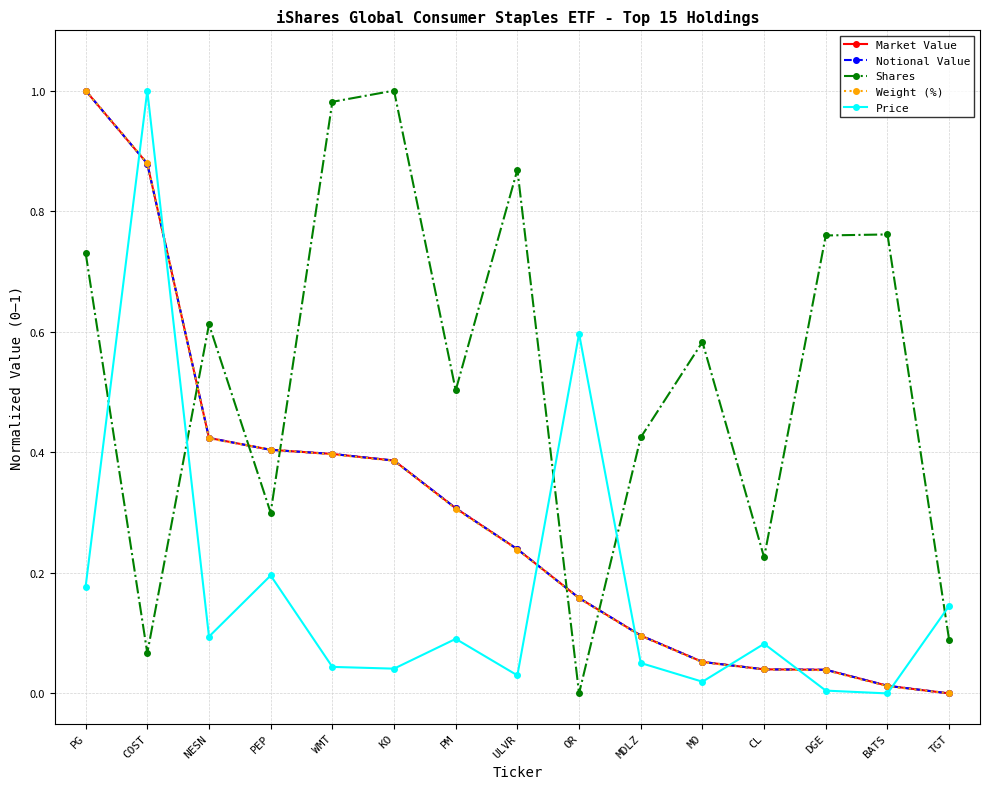

At which category is the sum across all series the highest?

PG